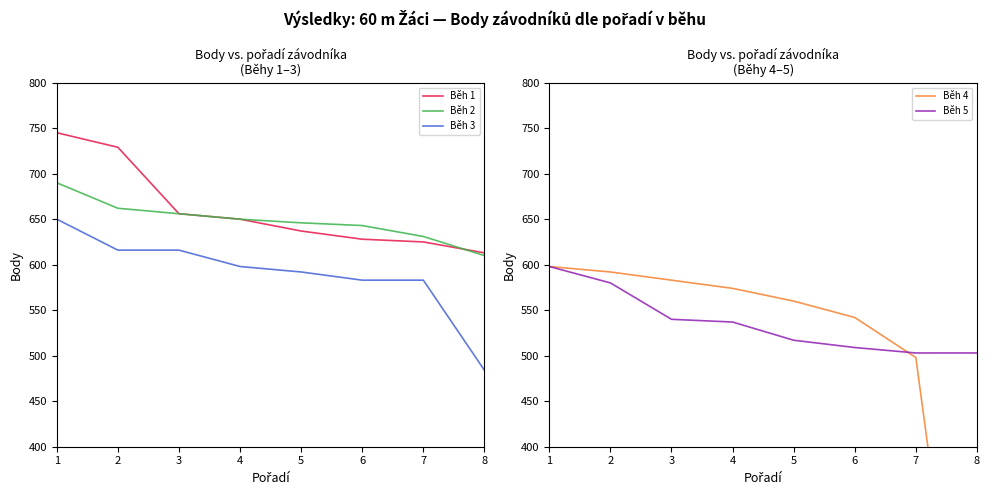

Read the Běh 2 value at 6, to the nearest 10.

640